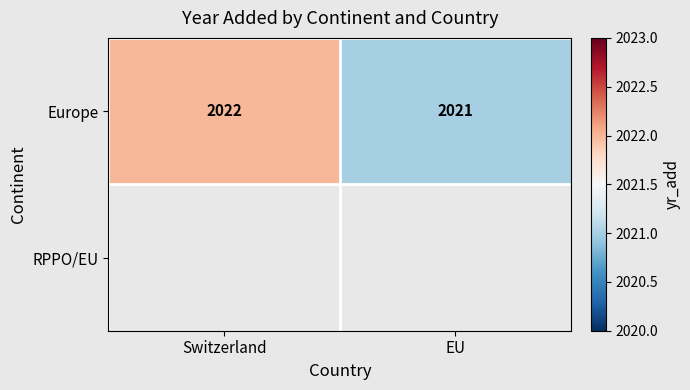

Is it true that Europe equals 2022 at Switzerland?

True